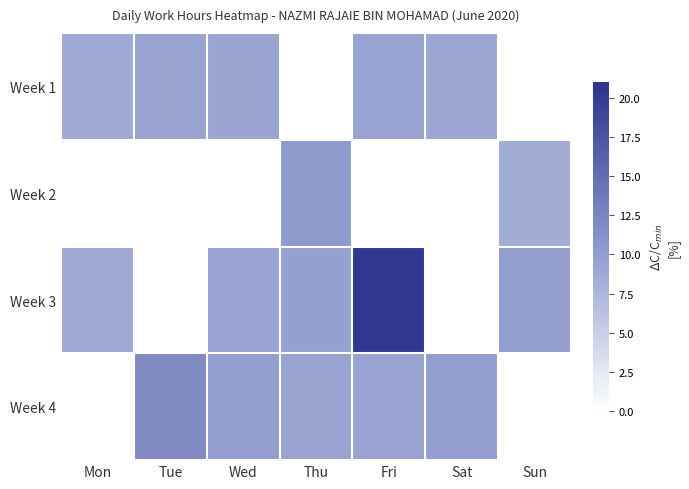

Which series has the largest total across all categories?

Week 3